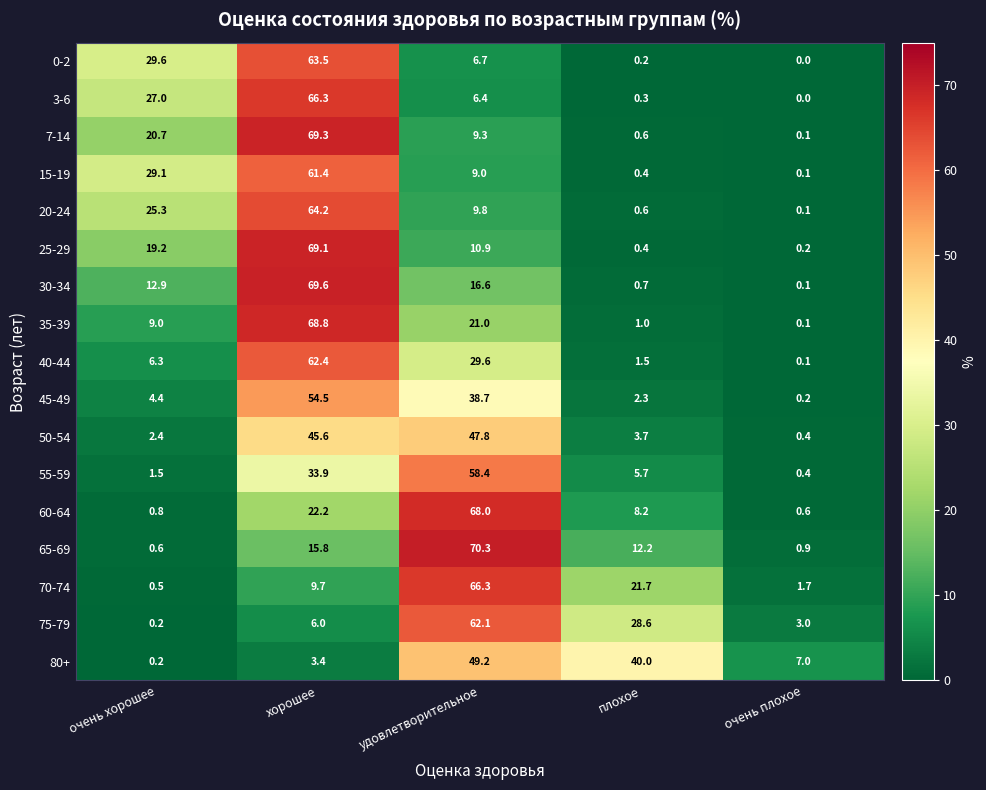

Which series has the largest total across all categories?

45-49